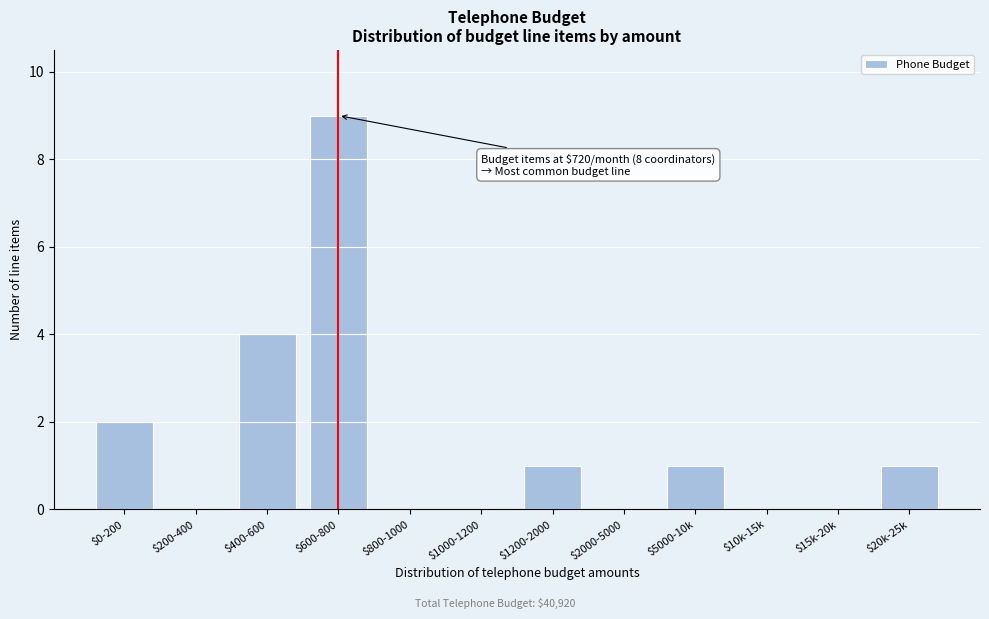

What is the greatest value displayed?

9